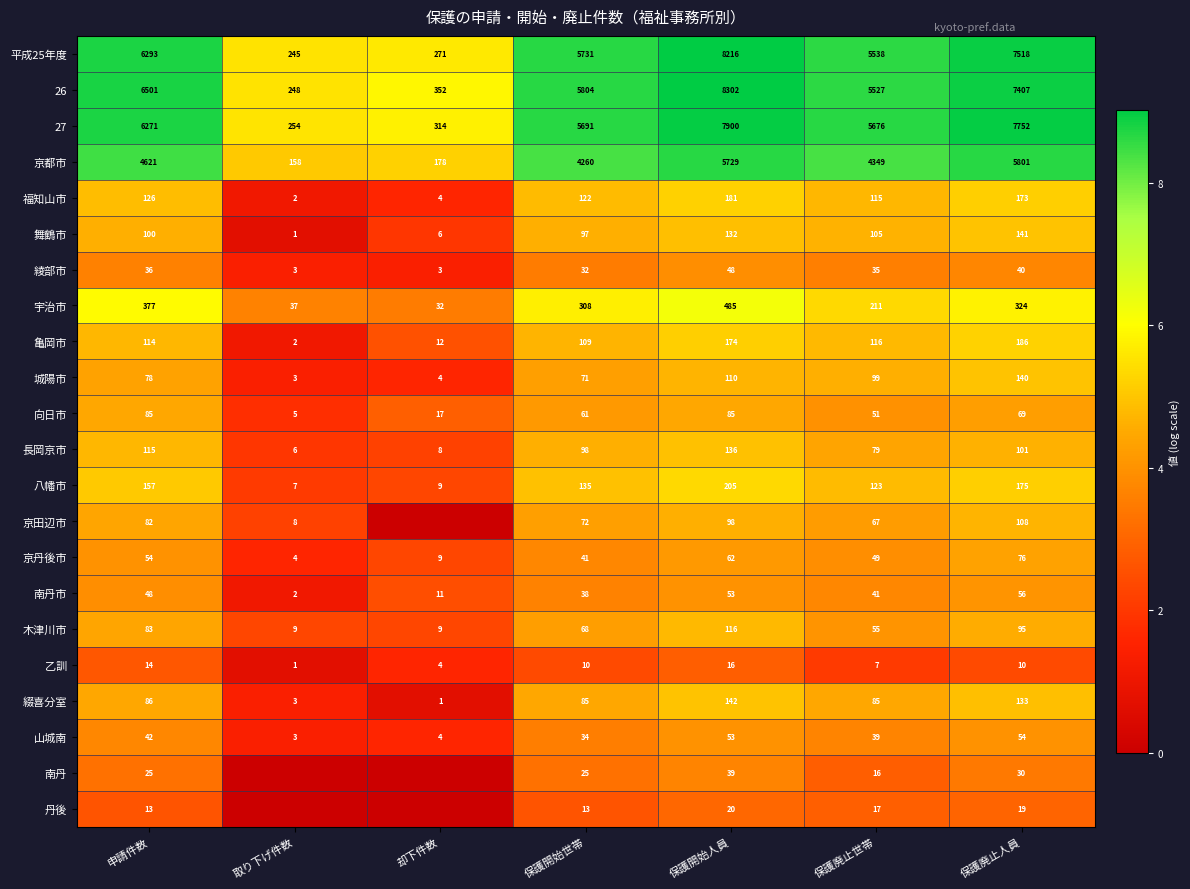

Between 保護開始世帯 and 保護廃止人員, which series saw the biggest shift?

27